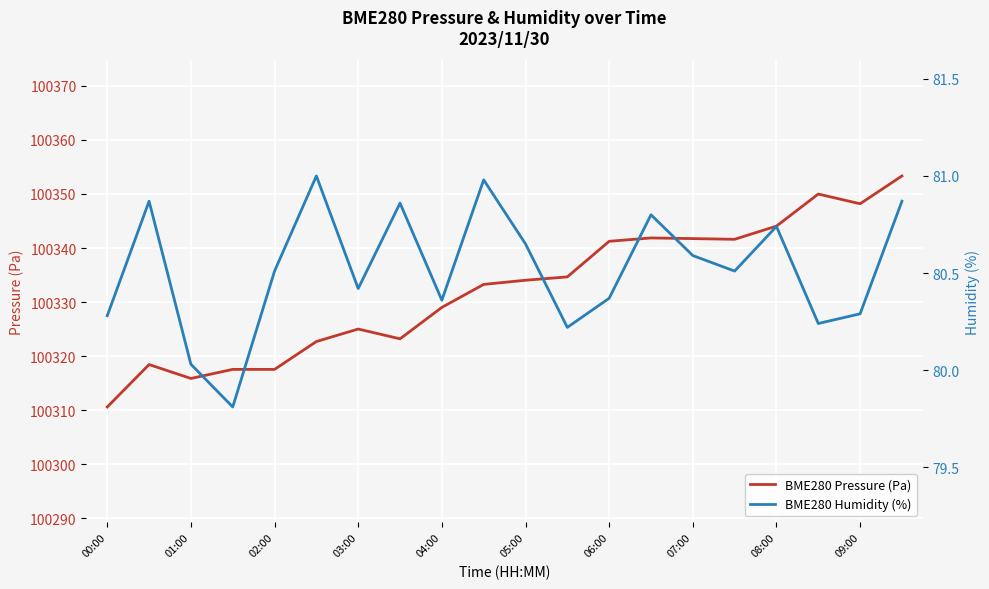

The value of BME280 Pressure (Pa) at 06:00 is 25682.5. True or false?

False